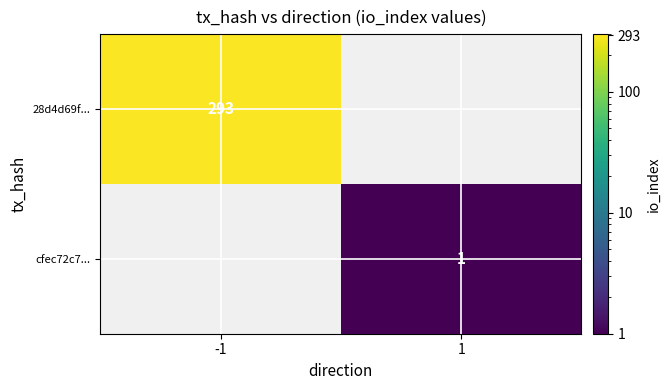

The cfec72c7... series shows 1 at 1. True or false?

True